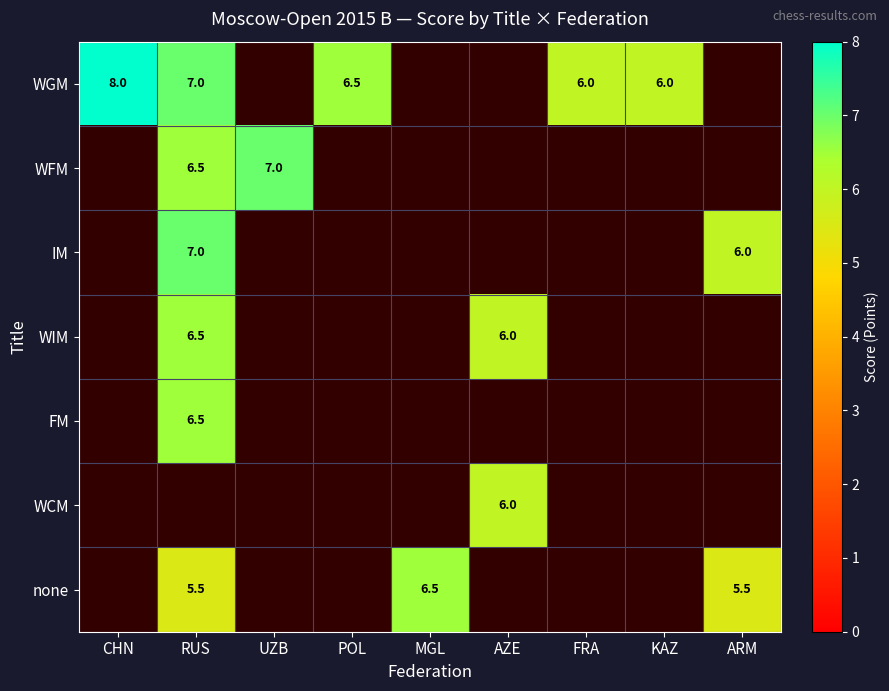

Which category has the highest value across all series?

CHN